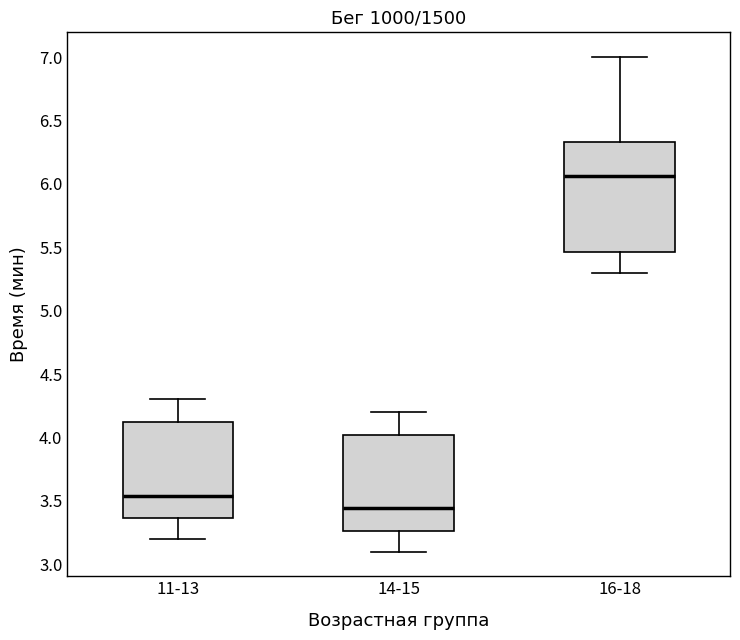

Which box is the tallest, from its lower edge to its upper edge?

16-18